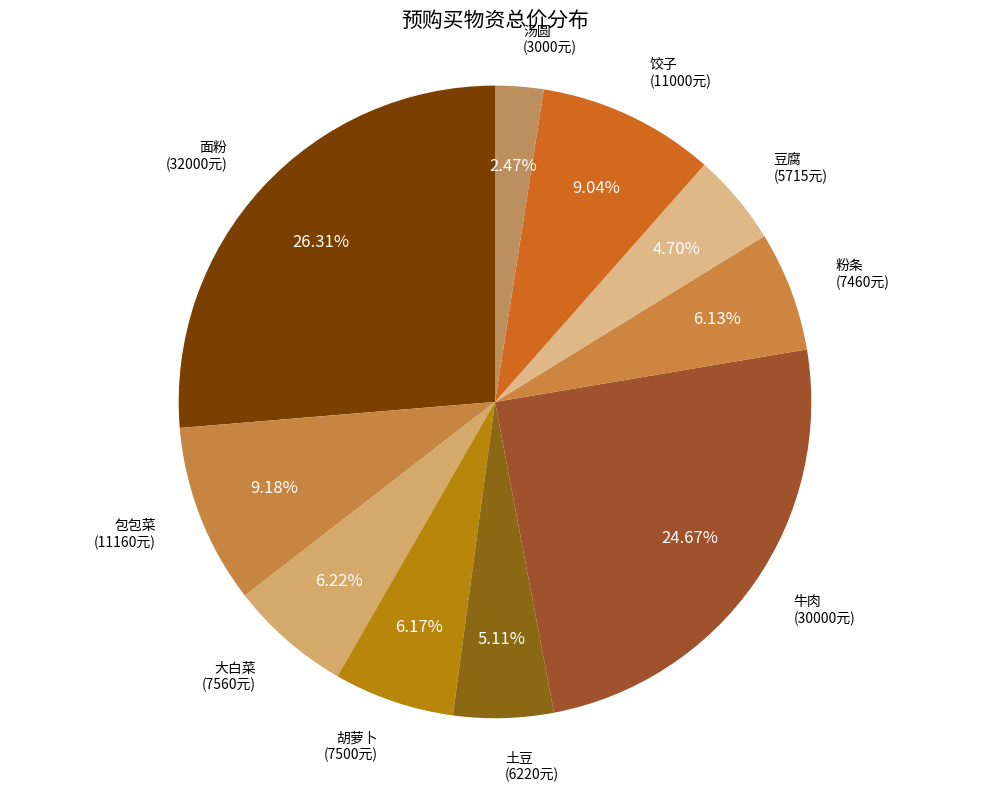

Rank the categories by value from highest to lowest.

面粉, 牛肉, 包包菜, 饺子, 大白菜, 胡萝卜, 粉条, 土豆, 豆腐, 汤圆